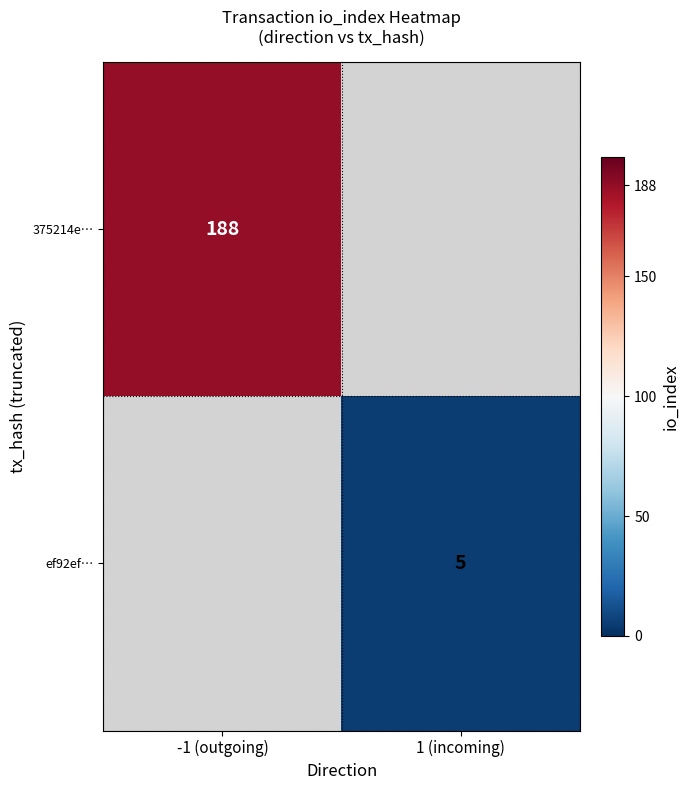

Is it true that 375214e… equals 188 at -1 (outgoing)?

True